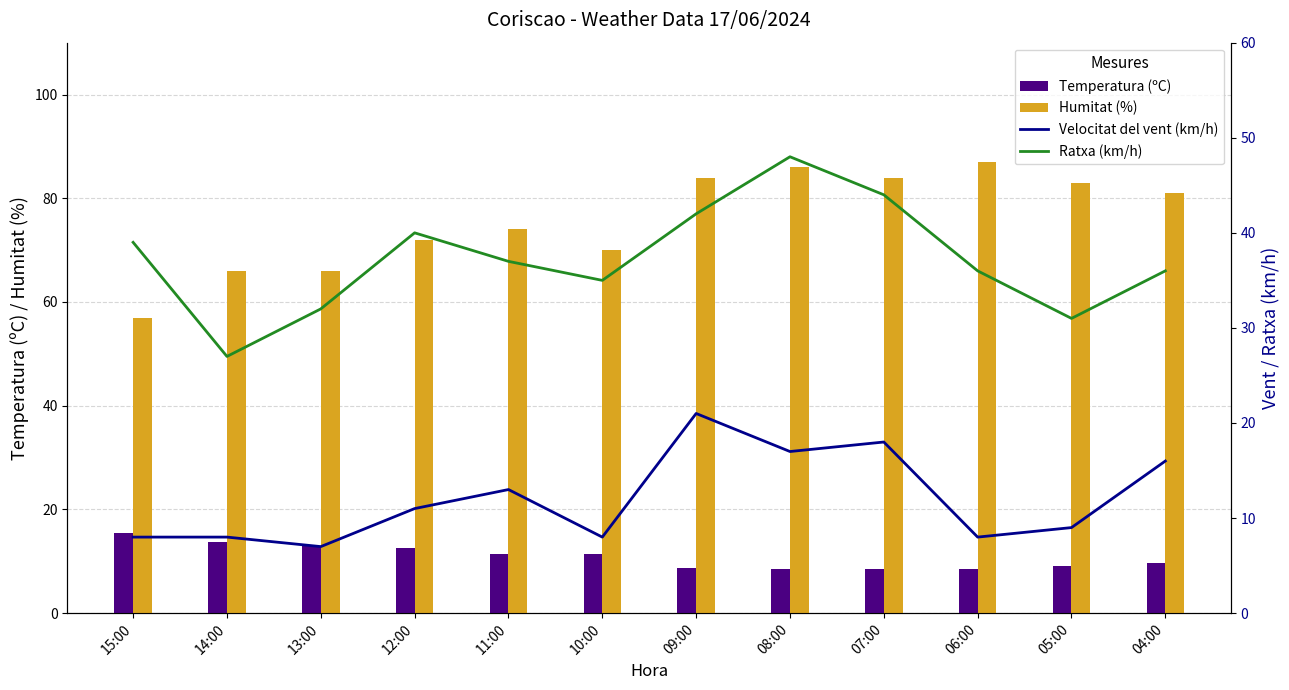

True or false: Ratxa (km/h) has a value of 44.0 at 07:00.

True